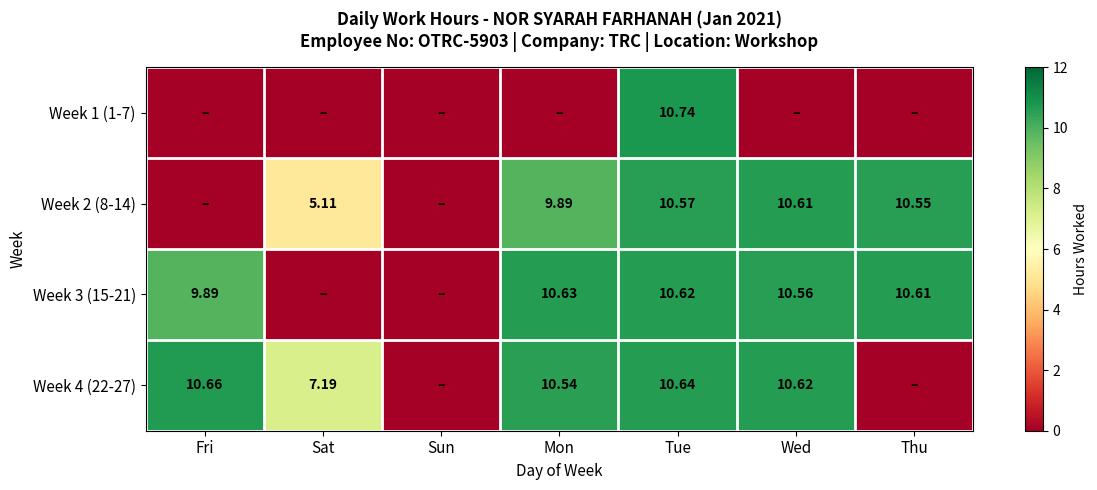

Which series changed the most between Fri and Sun?

Week 4 (22-27)